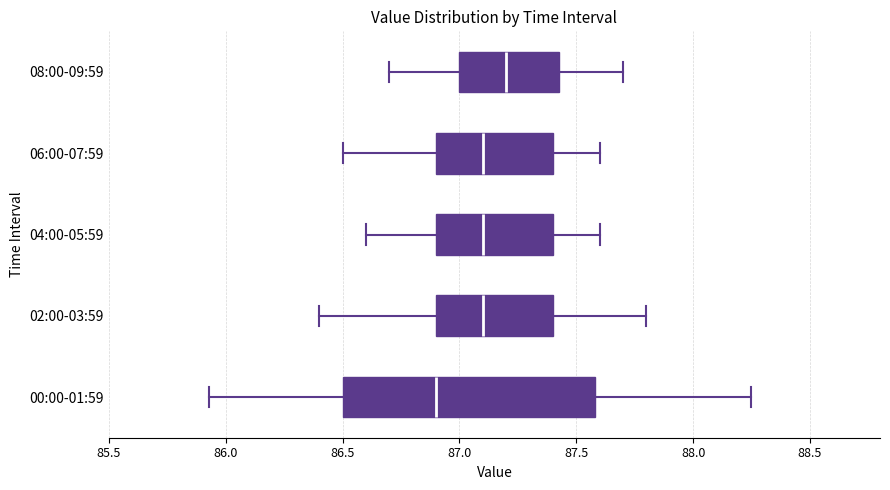

Where is the left edge of the box for 06:00-07:59 on the x-axis? The values are not printed on the chart, so give them approximately, as read against the axis.

86.90